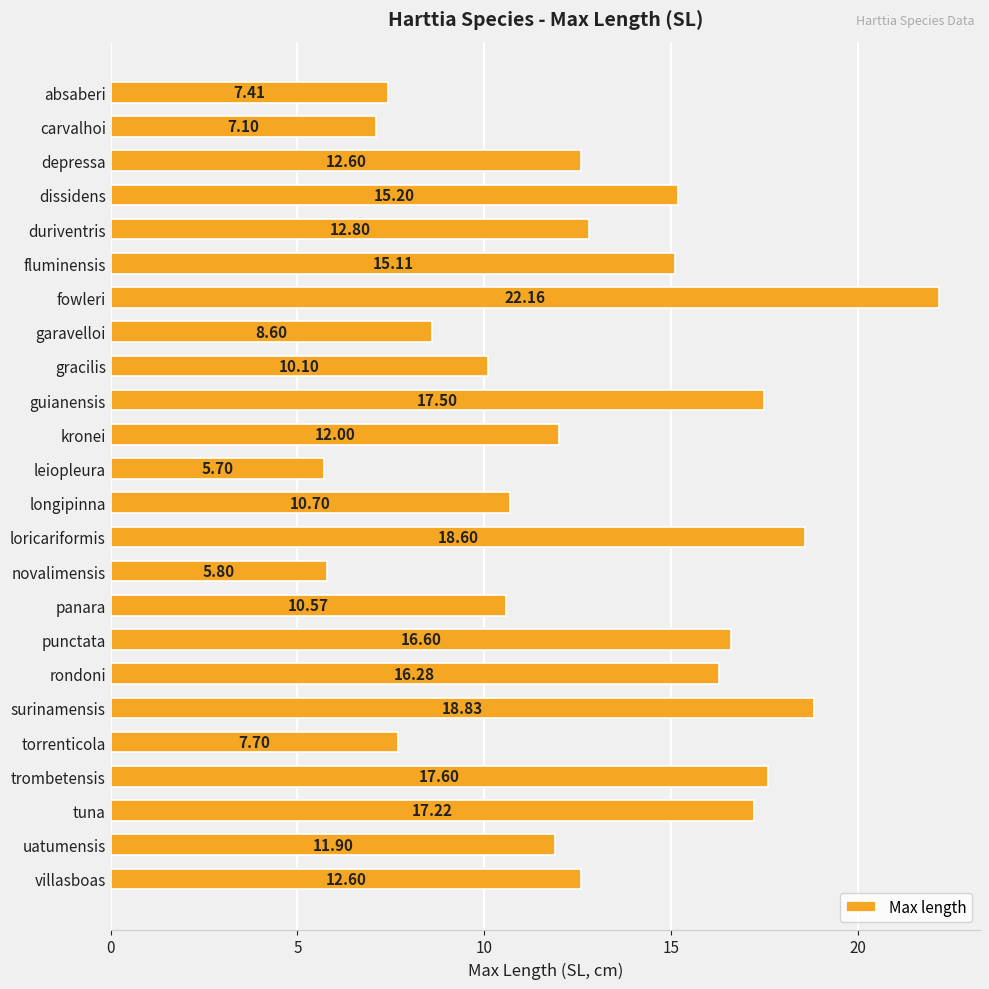

How many distinct data groups are displayed?

1